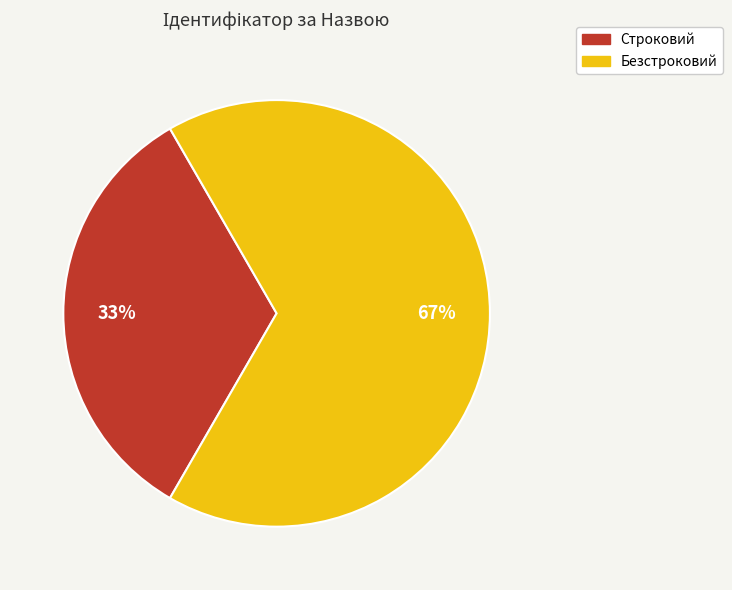

Count the number of slices in the pie.

2